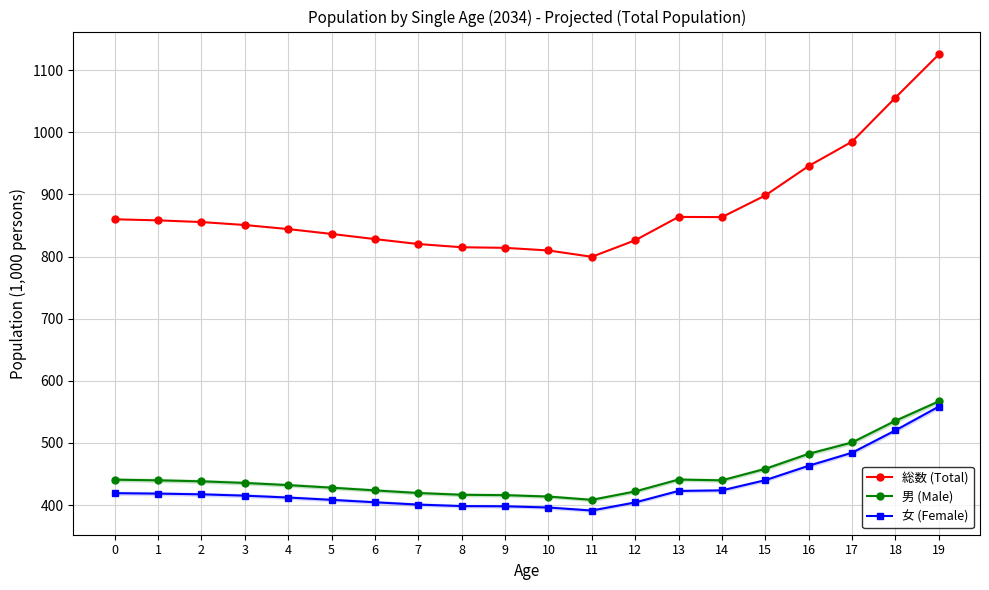

True or false: 総数 (Total) and 女 (Female) cross at least once.

False